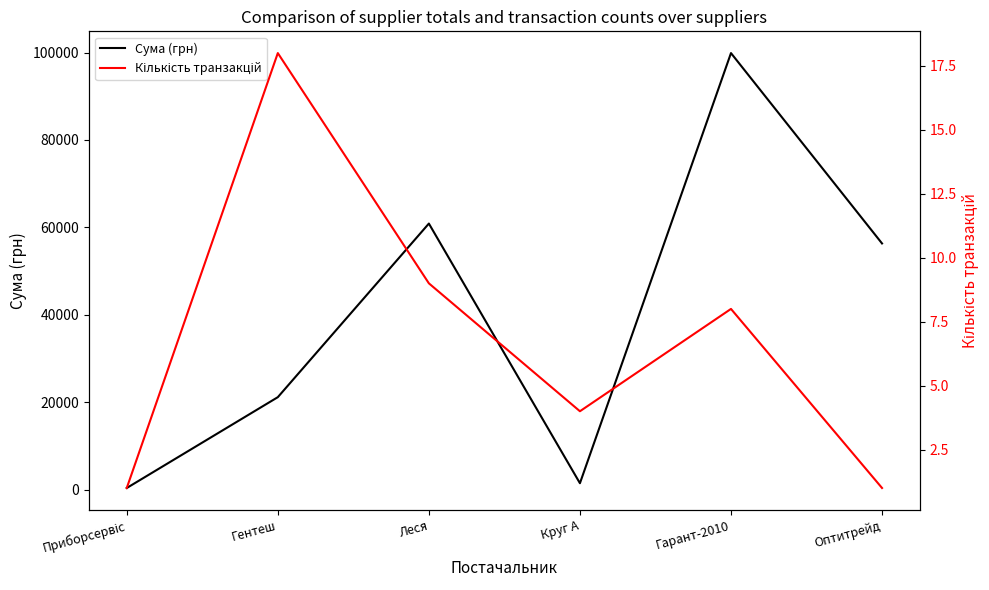

In Кількість транзакцій, how many points are higher than both neighbors (excluding endpoints)?

2